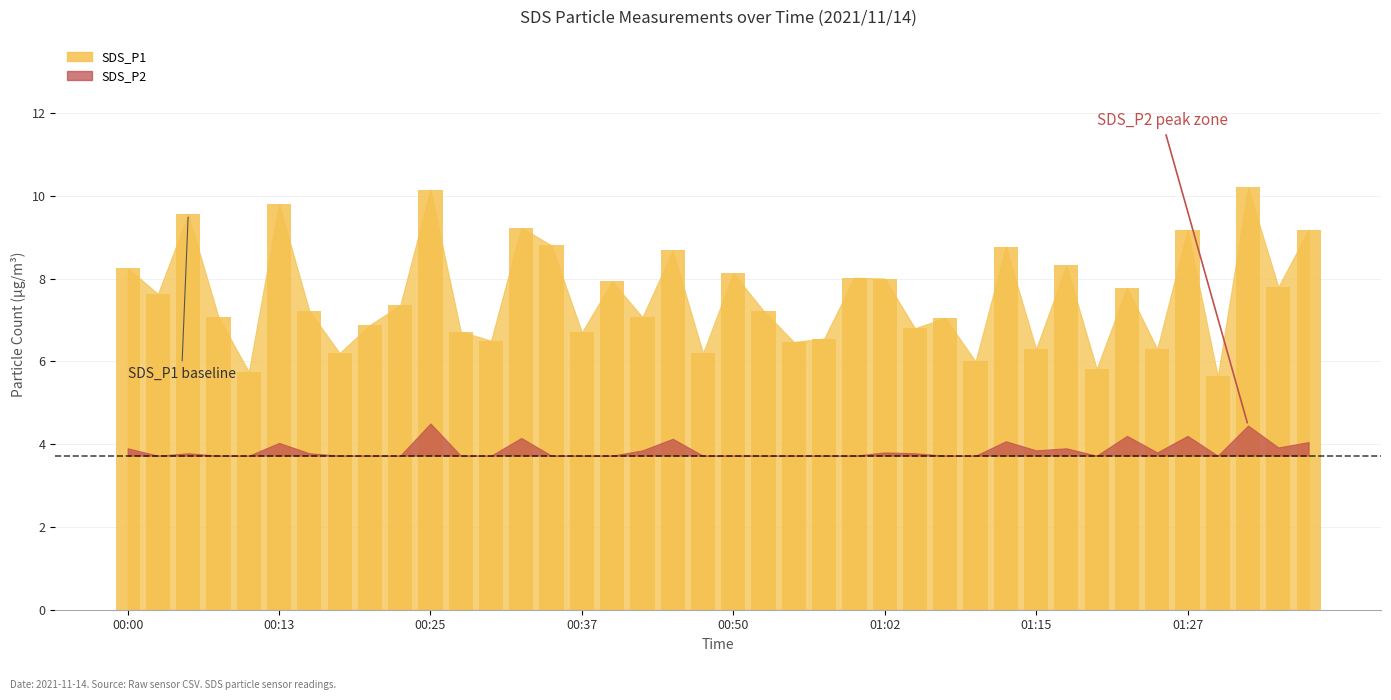

How many series are shown in this chart?

1